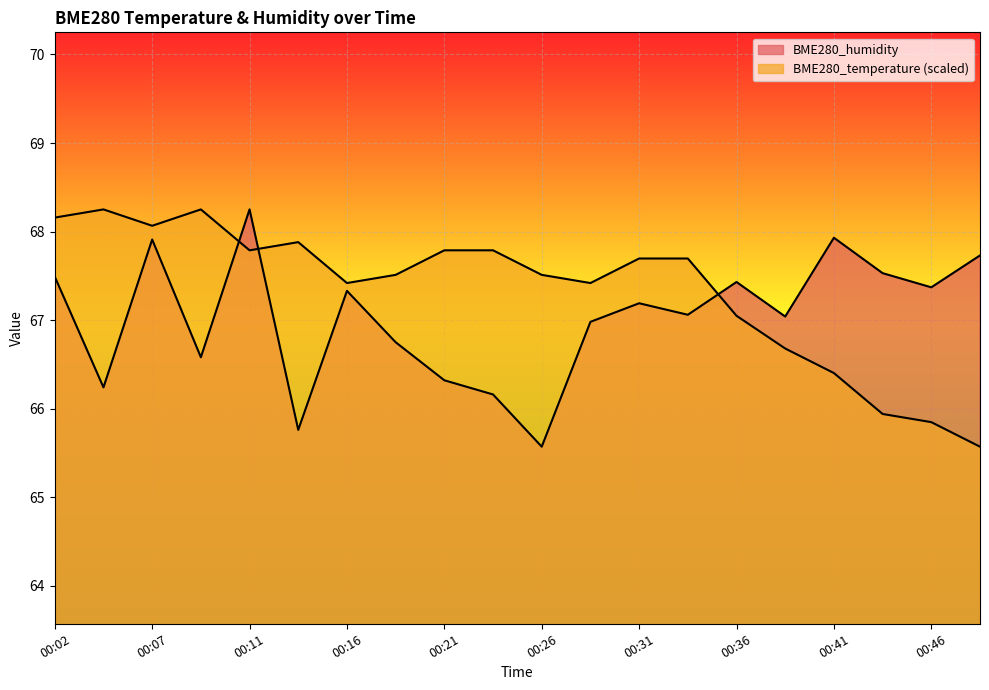

List the series in order of their peak value, lowest first.

BME280_temperature, BME280_humidity